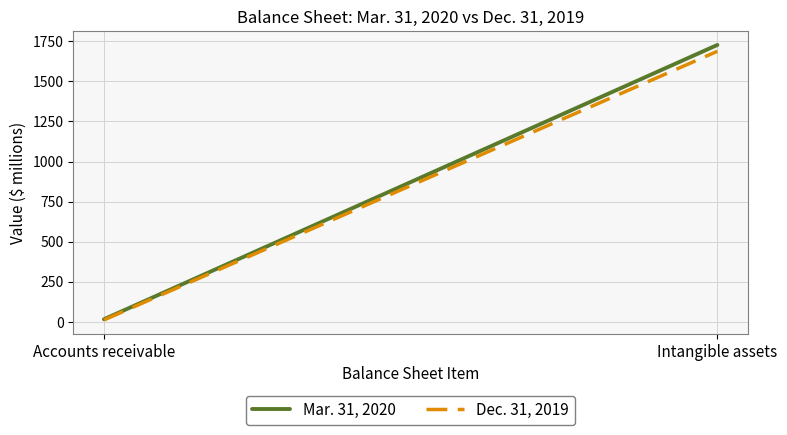

Rank the categories by Mar. 31, 2020 value from lowest to highest.

Accounts receivable, Intangible assets